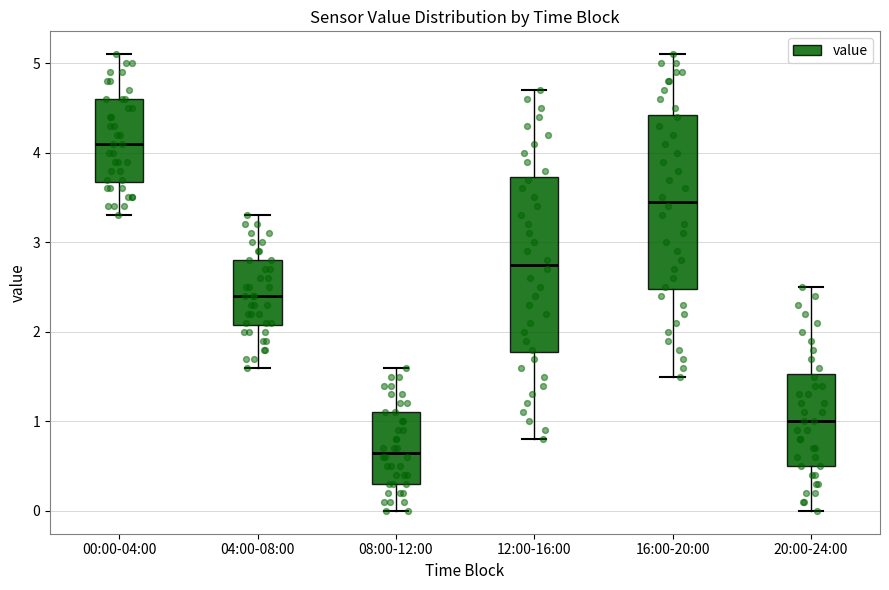

Which box has the lowest median line?

08:00-12:00